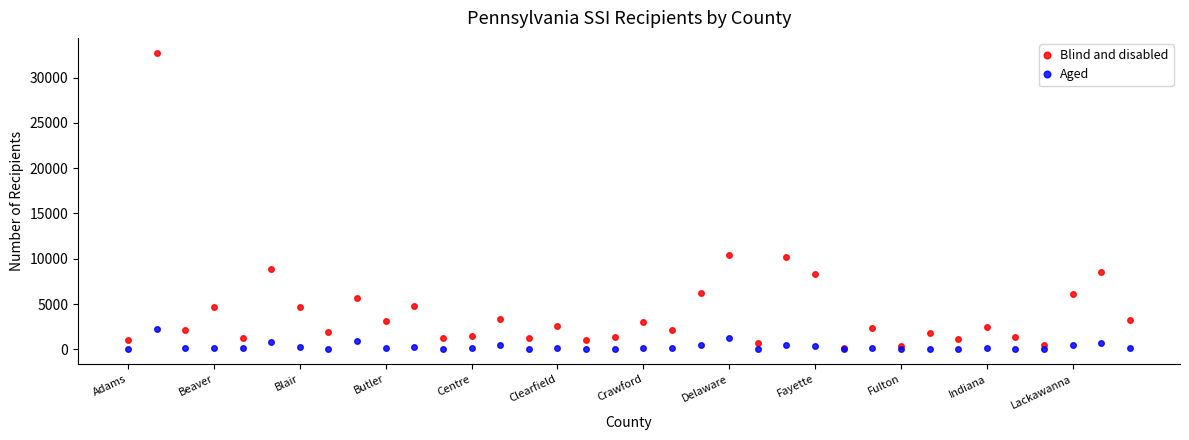

List the series in order of their overall mean, highest first.

Blind and disabled, Aged